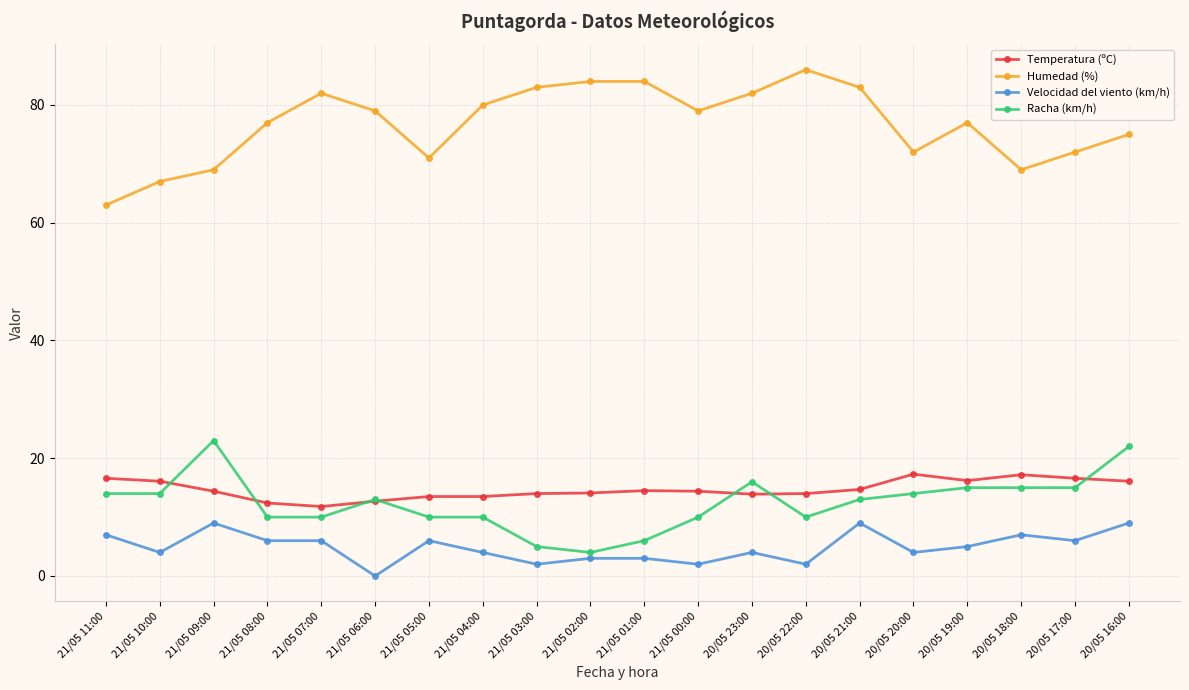

Rank the series at 21/05 08:00 from lowest to highest value.

Velocidad del viento (km/h), Racha (km/h), Temperatura (ºC), Humedad (%)